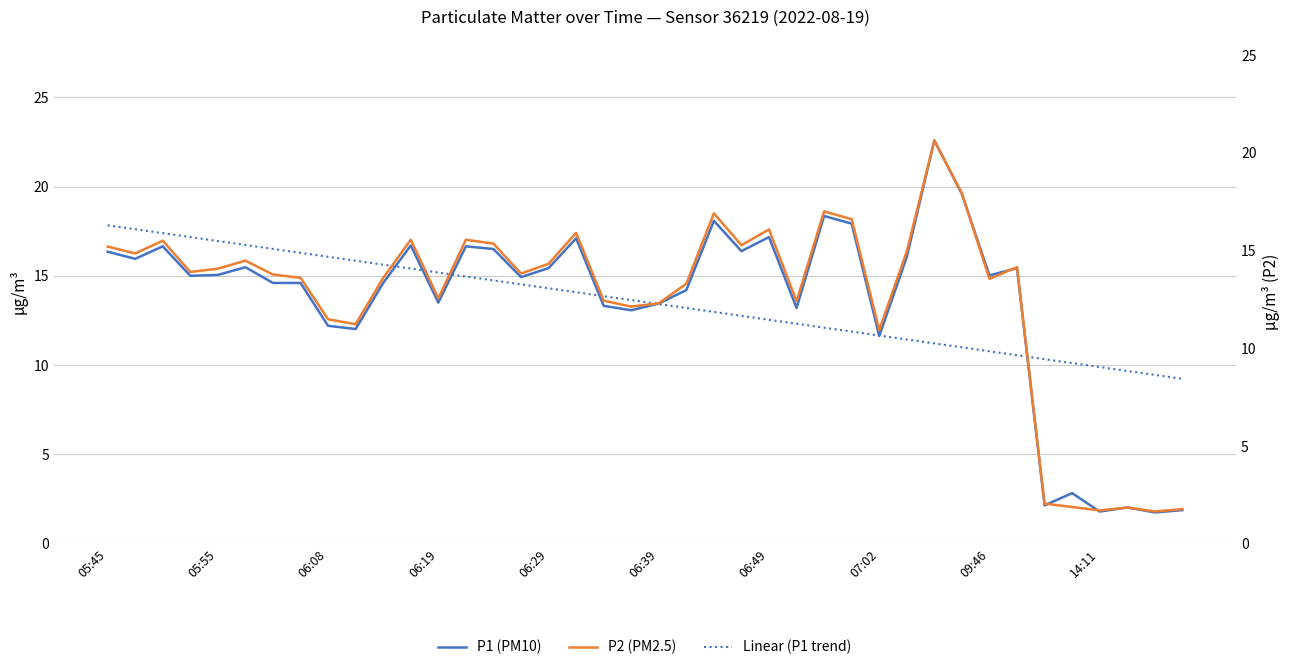

How many lines are shown in the chart?

3